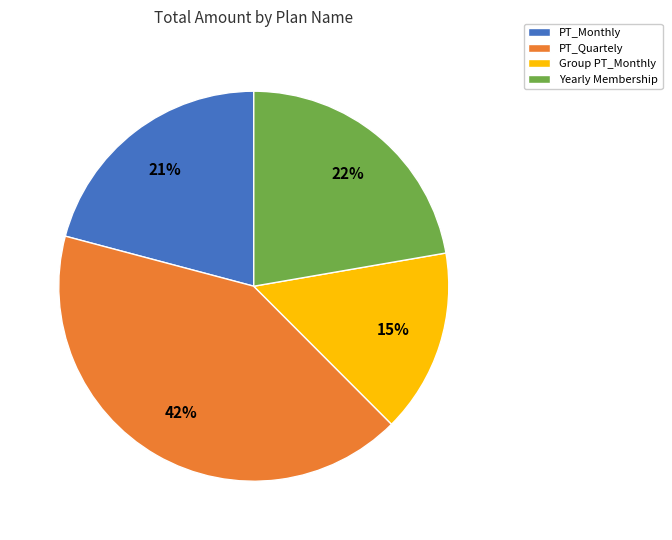

Which category has the smallest portion of the pie?

Group PT_Monthly